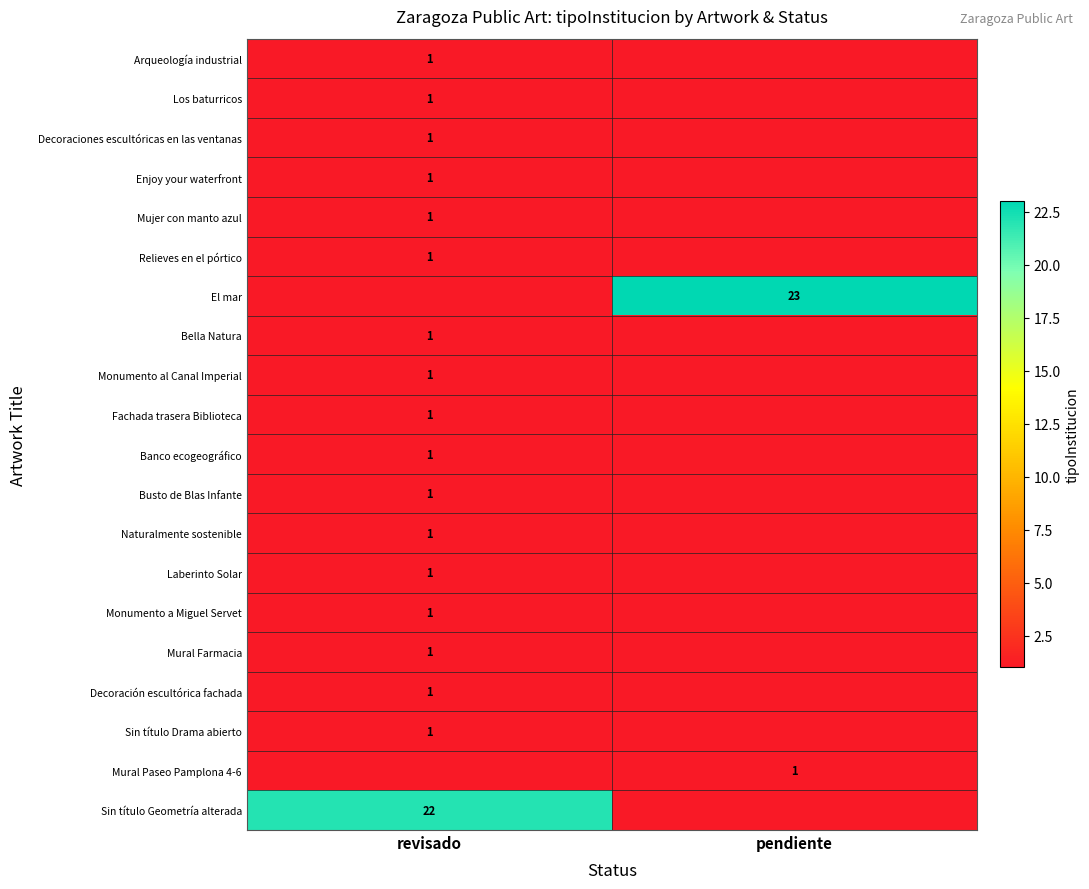

Is it true that Fachada trasera Biblioteca equals 1 at revisado?

True